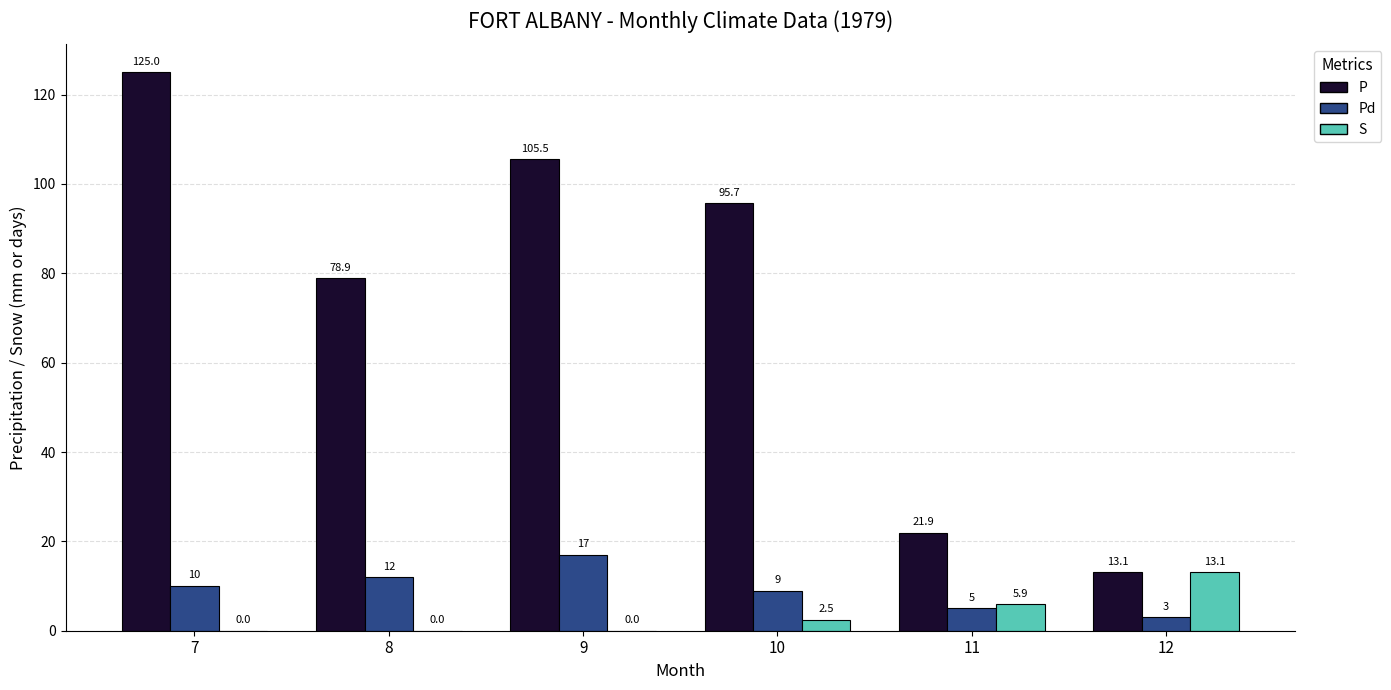

What is the total value across all series at 10?

107.2